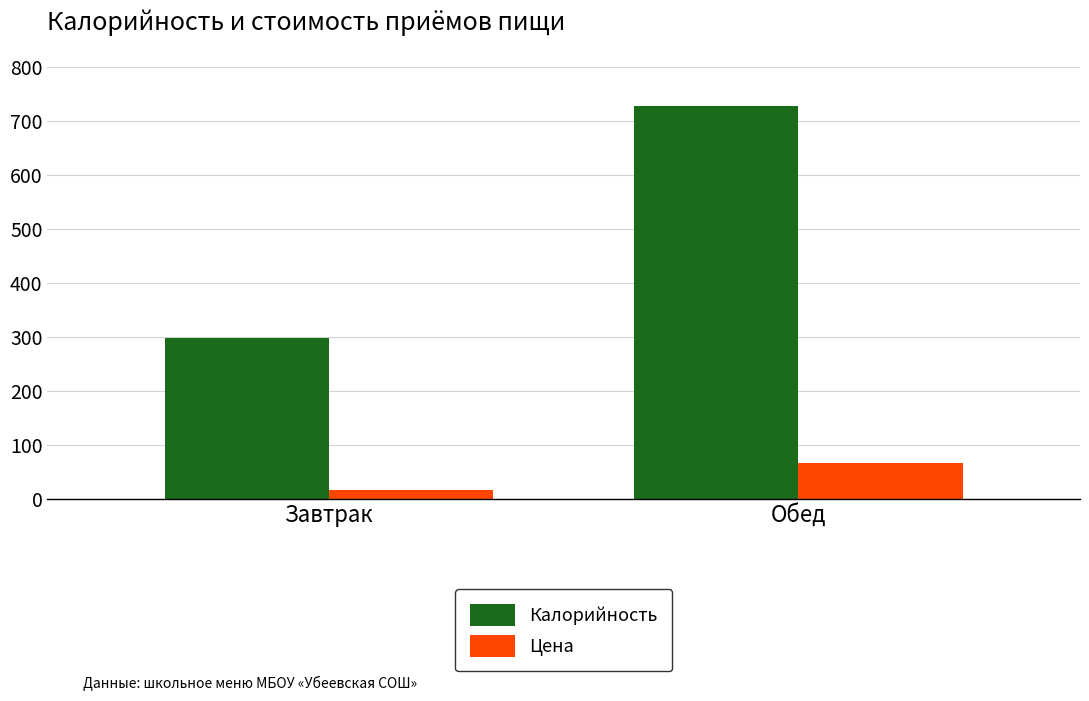

Is the value of Цена at Обед greater than the value of Калорийность at Завтрак?

No